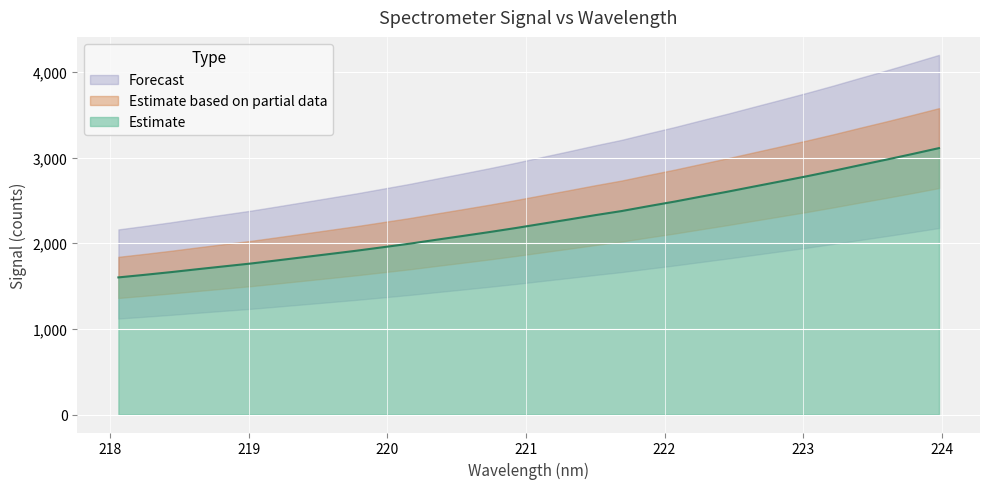

What position from the left is 219.9712?

11